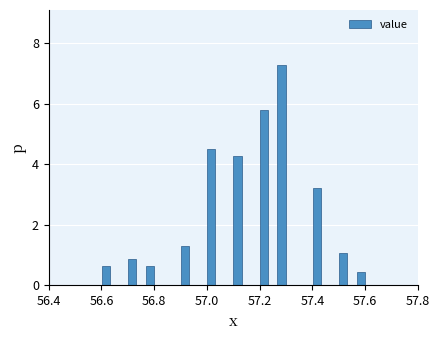

Read against the x-axis, roughly where is the centre of the tallest bar?

57.28